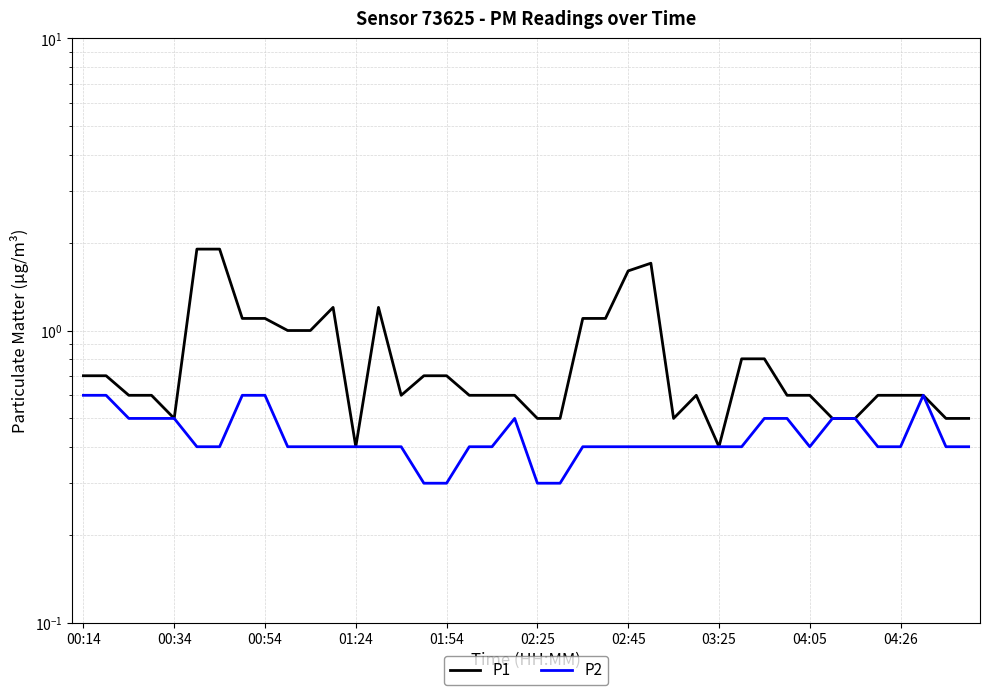

Rank the categories by P1 value from lowest to highest.

12, 28, 01:54, 20, 21, 26, 33, 34, 38, 39, 00:54, 01:24, 14, 17, 18, 19, 27, 31, 32, 35, 36, 37, 00:14, 00:34, 15, 16, 29, 30, 04:26, 10, 03:25, 04:05, 22, 23, 11, 13, 24, 25, 02:25, 02:45